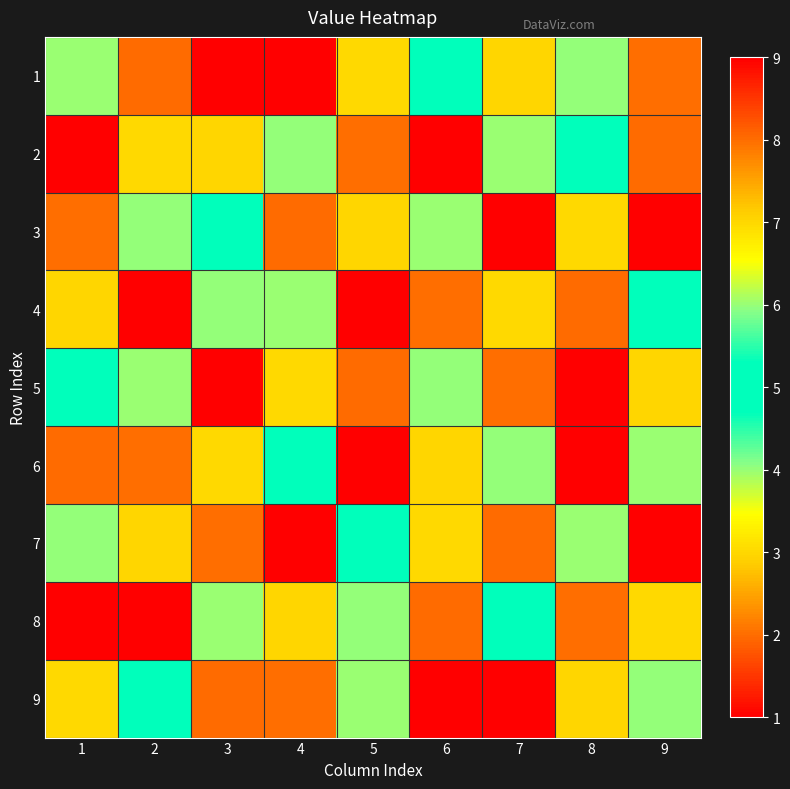

List the series in order of their peak value, lowest first.

1, 2, 3, 4, 5, 6, 7, 8, 9